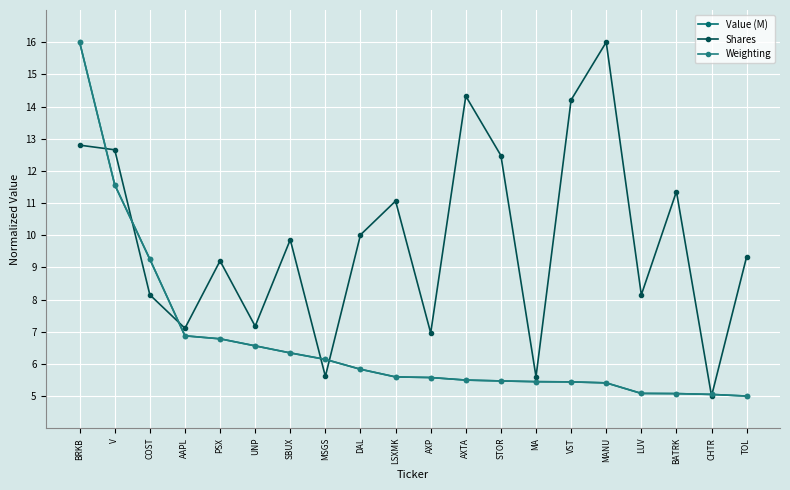

True or false: Value (M) has more than 2 points higher than both neighbors.

False